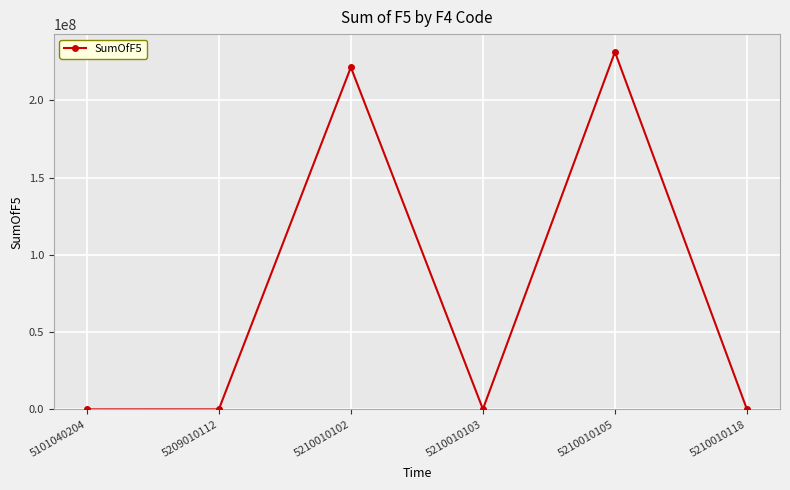

Where does the data first go above 235088?

5210010102